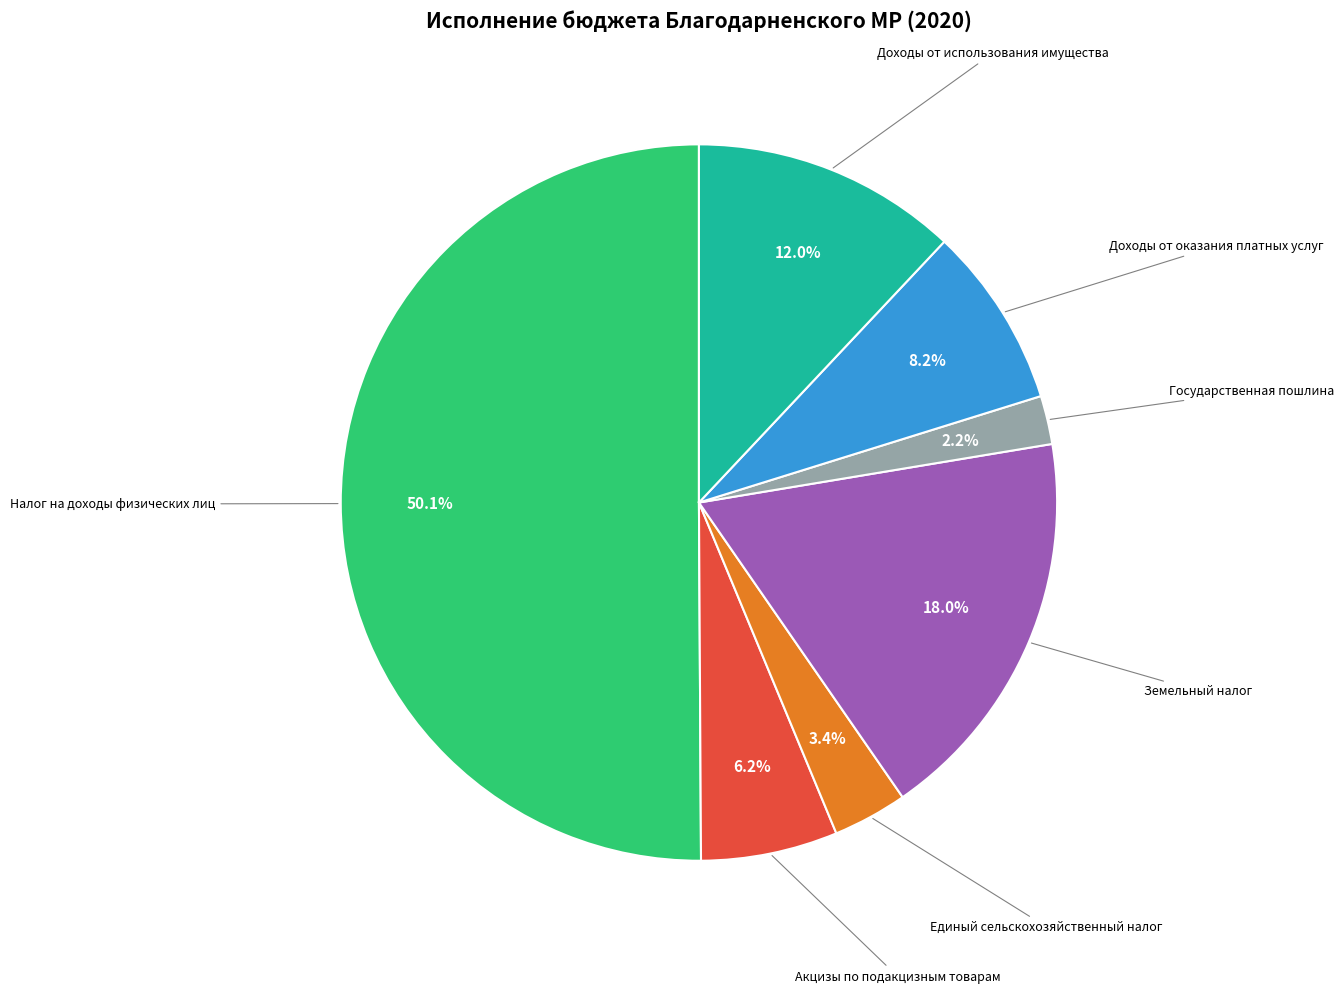

How many segments does this pie chart have?

7